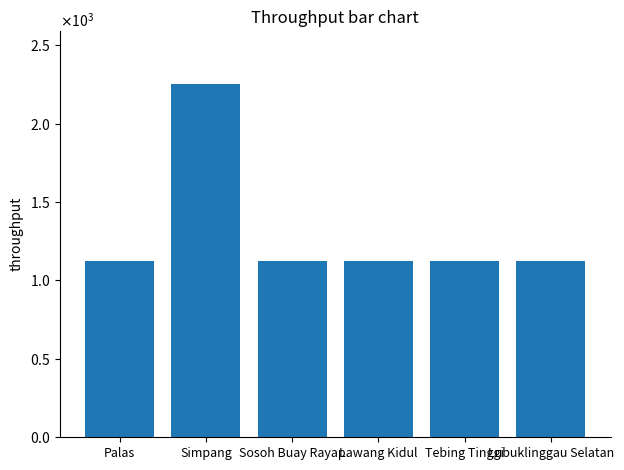

Reading right to left, what are all the values shown in this chart?

1125	1125	1125	1125	2250	1125